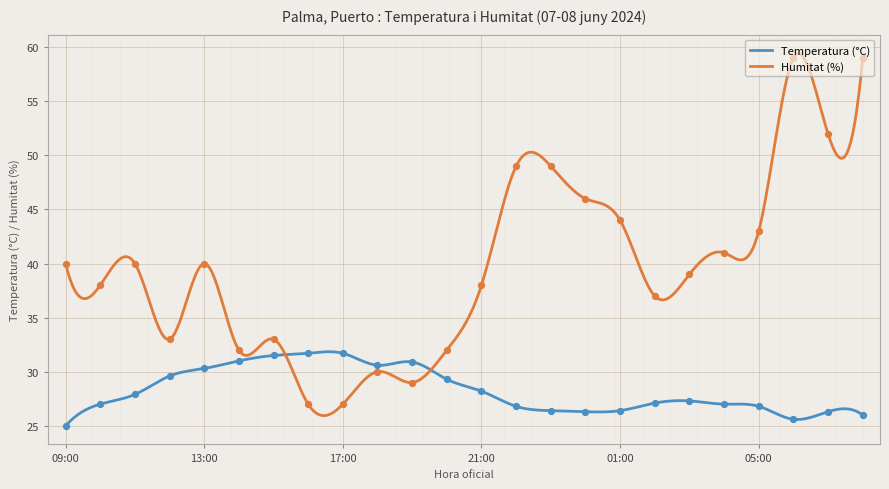

Which series contains the highest Y value?

Humitat (%)